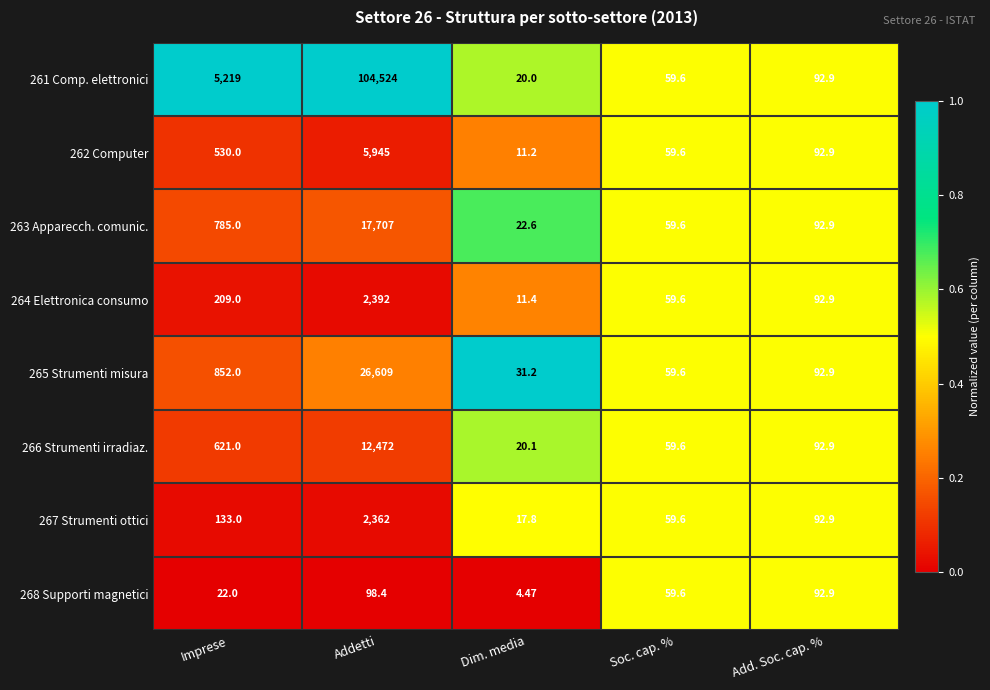

Which category has the highest value across all series?

Addetti